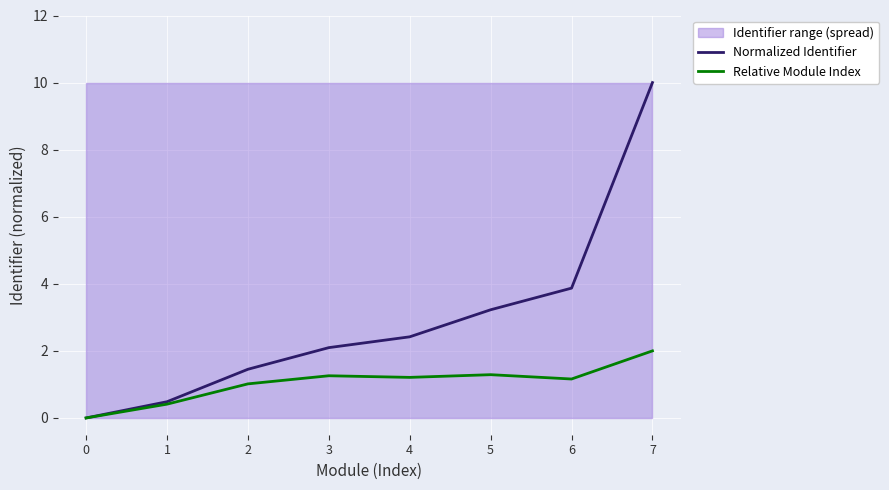

How many categories are shown in the chart?

8